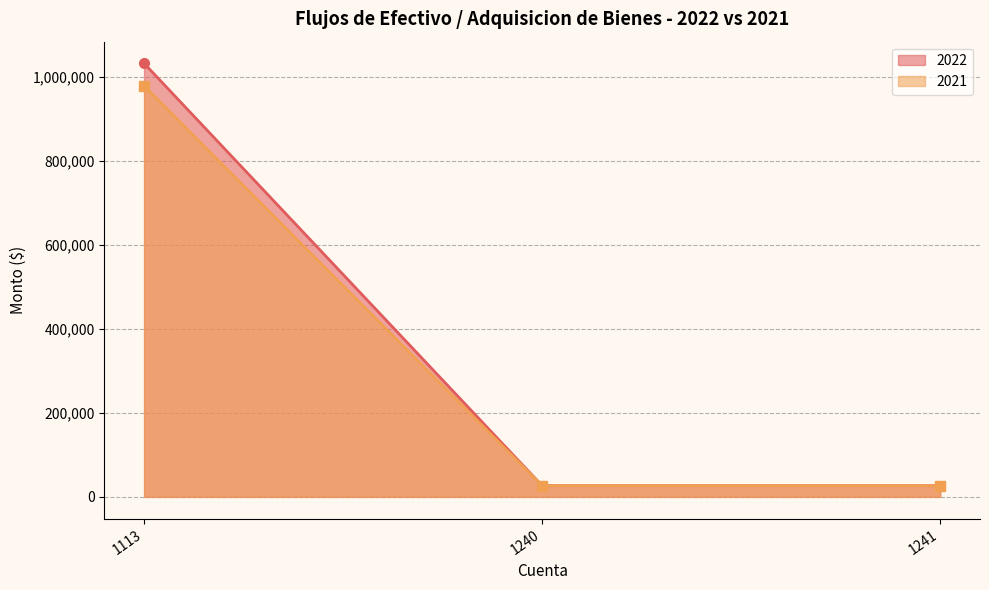

List the series in order of their peak value, highest first.

2022, 2021